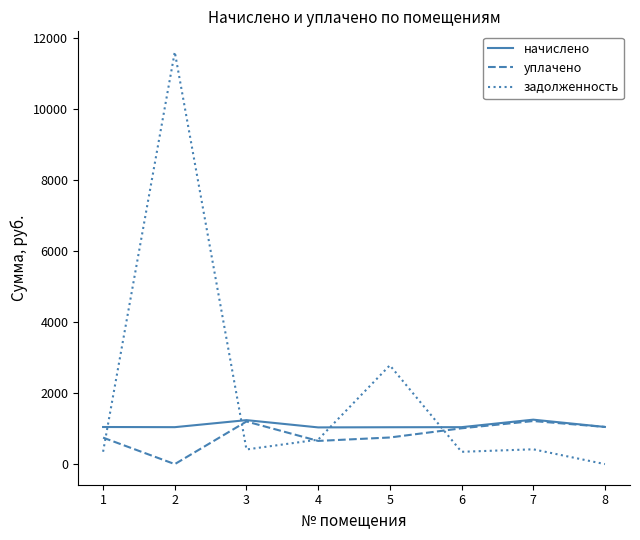

What is the maximum value shown in the chart?

11618.9